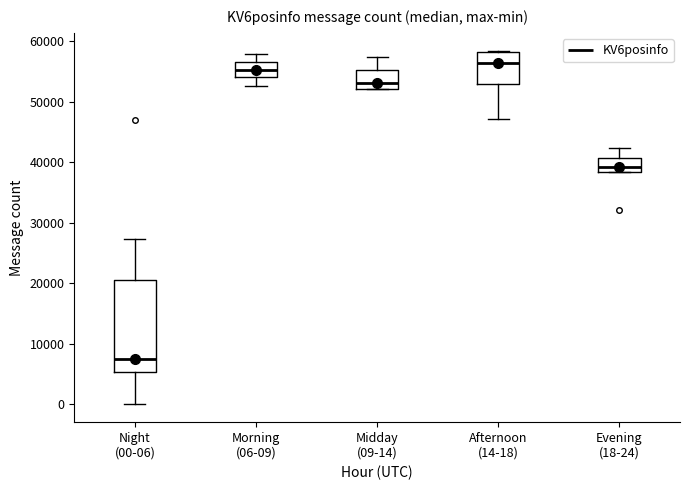

Reading left to right, transcribe this box plot: for each box, give where its median line is, the range the box spans, and where its two whiskers end, as read against the y-axis. The values are not printed on the chart, so give them approximately, as read against the axis.

Night (00-06): median 8000, box 5000 to 21000, whiskers 0 to 27000
Morning (06-09): median 55000, box 54000 to 57000, whiskers 53000 to 58000
Midday (09-14): median 53000, box 52000 to 55000, whiskers 52000 to 57000
Afternoon (14-18): median 56000, box 53000 to 58000, whiskers 47000 to 58000
Evening (18-24): median 39000, box 38000 to 41000, whiskers 38000 to 42000